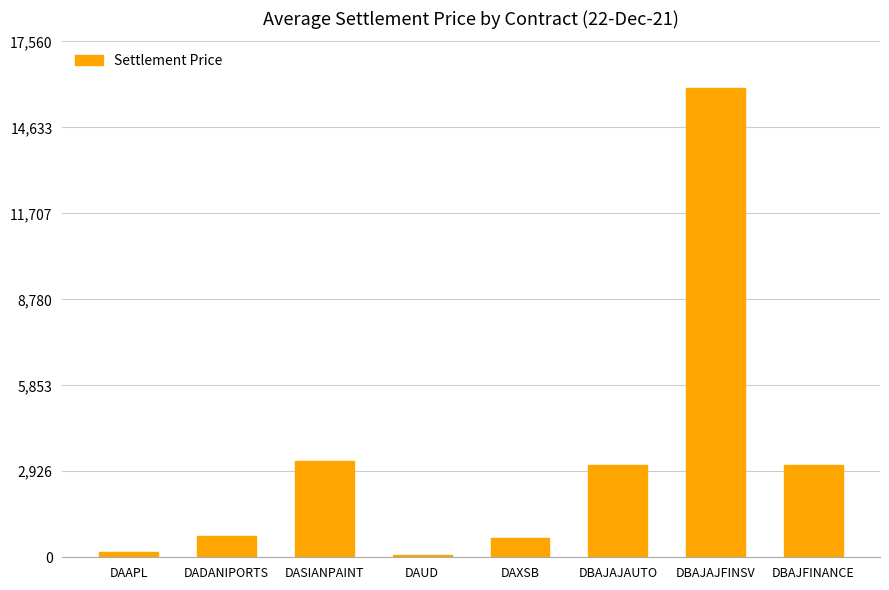

True or false: the data shows 3283.9 at DASIANPAINT.

True